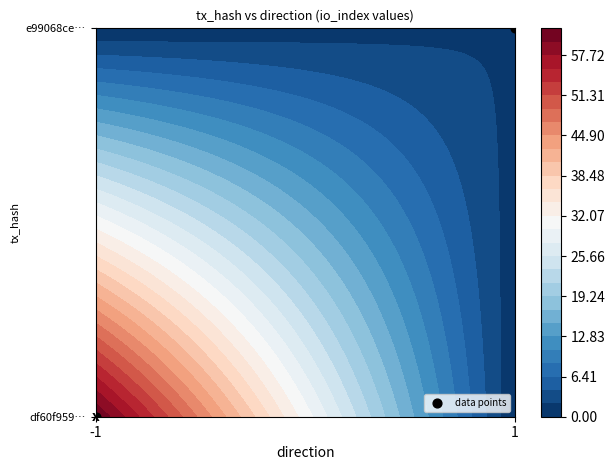

What is the change in value from -1 to 1?

+1